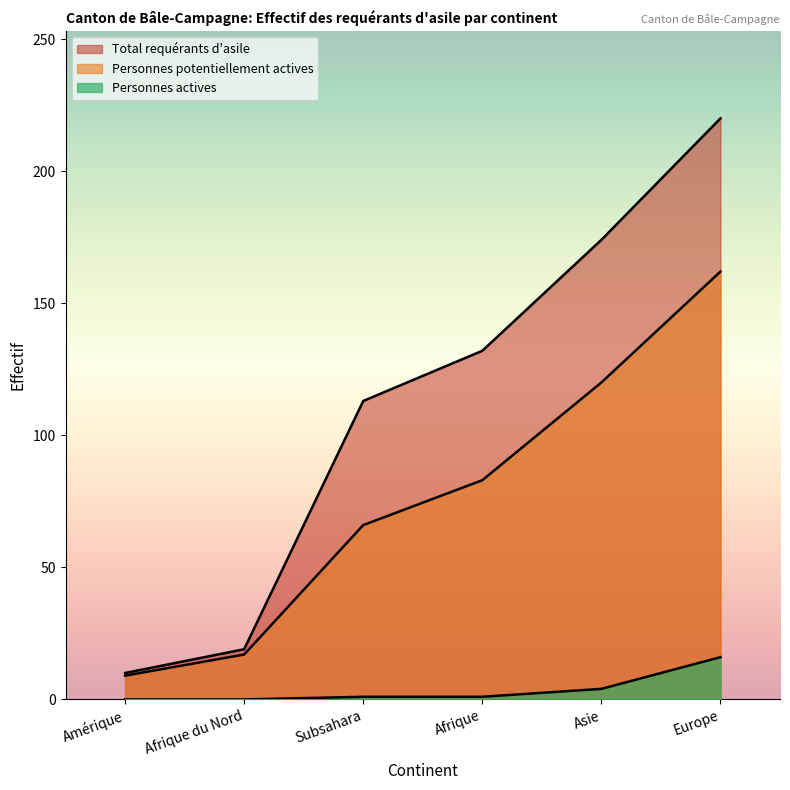

The value of Total requérants d'asile at Asie is 78. True or false?

False